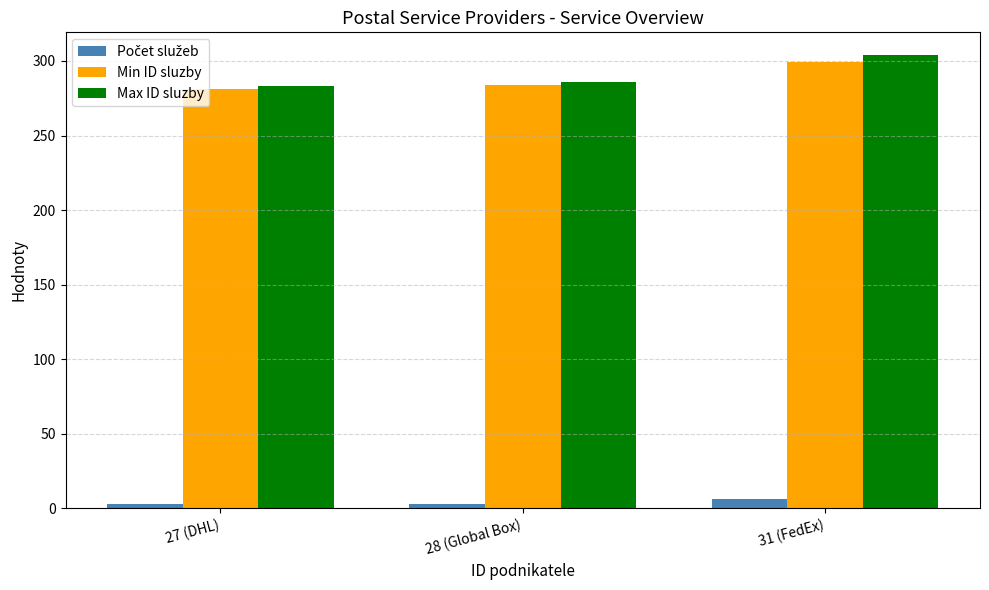

What is the difference between the maximum and minimum values in the Max ID sluzby series?

21